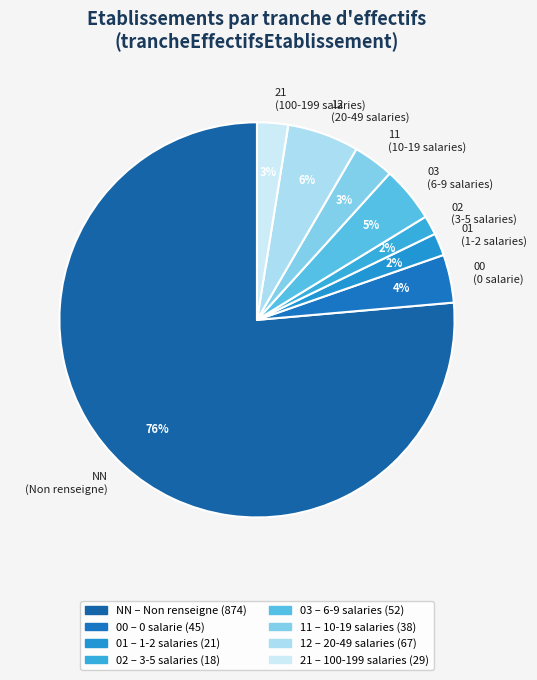

Which category has the biggest portion of the pie?

NN